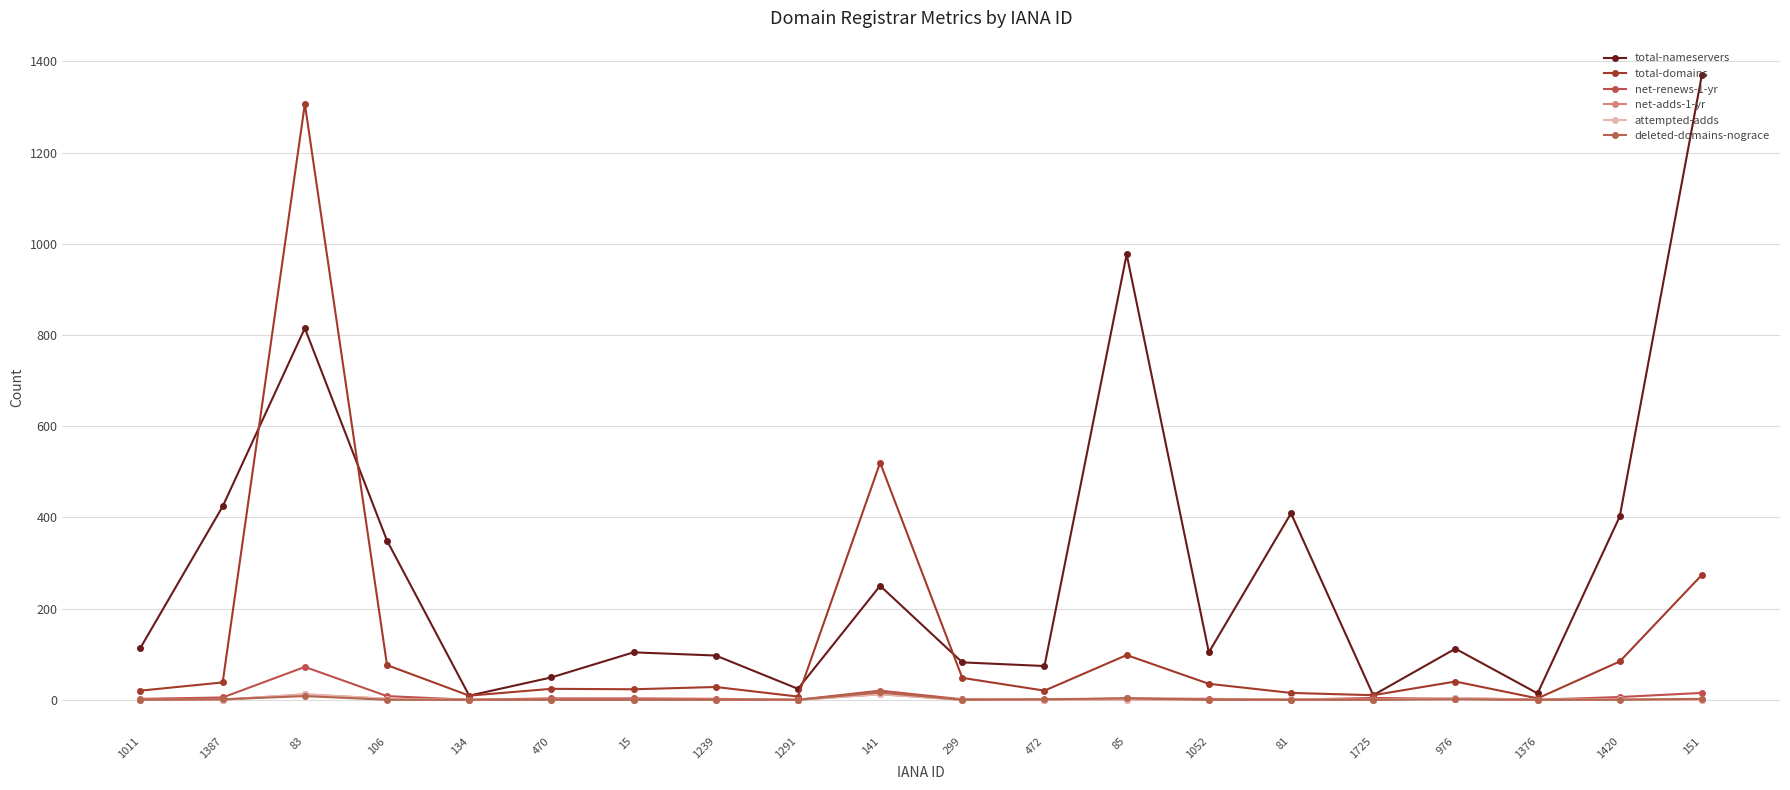

Is this an area chart (filled region under the line)?

No